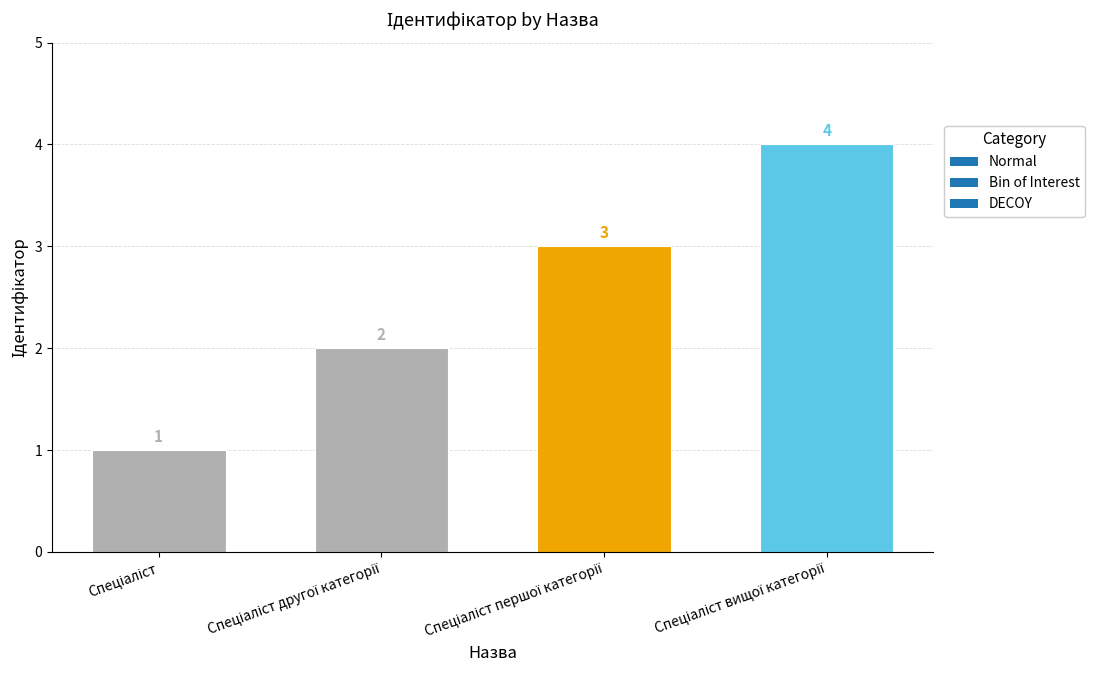

What is the value of the 3rd bar from the left?

3